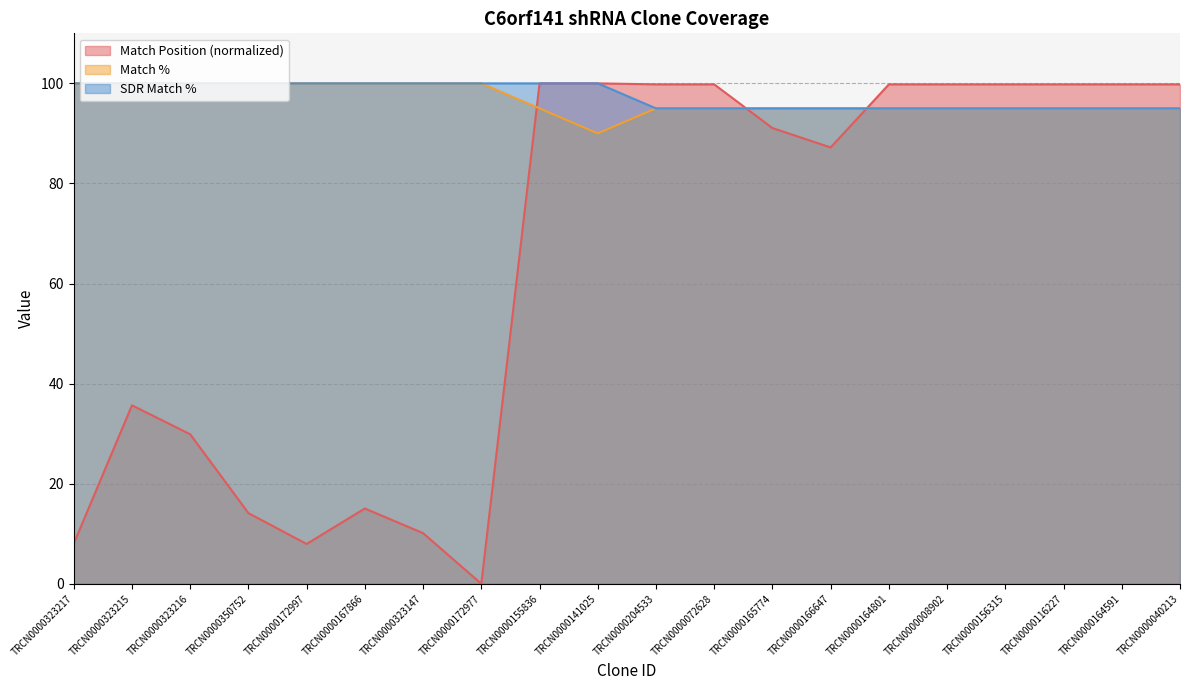

What is the difference between the maximum and minimum values in the SDR Match % series?

5.0